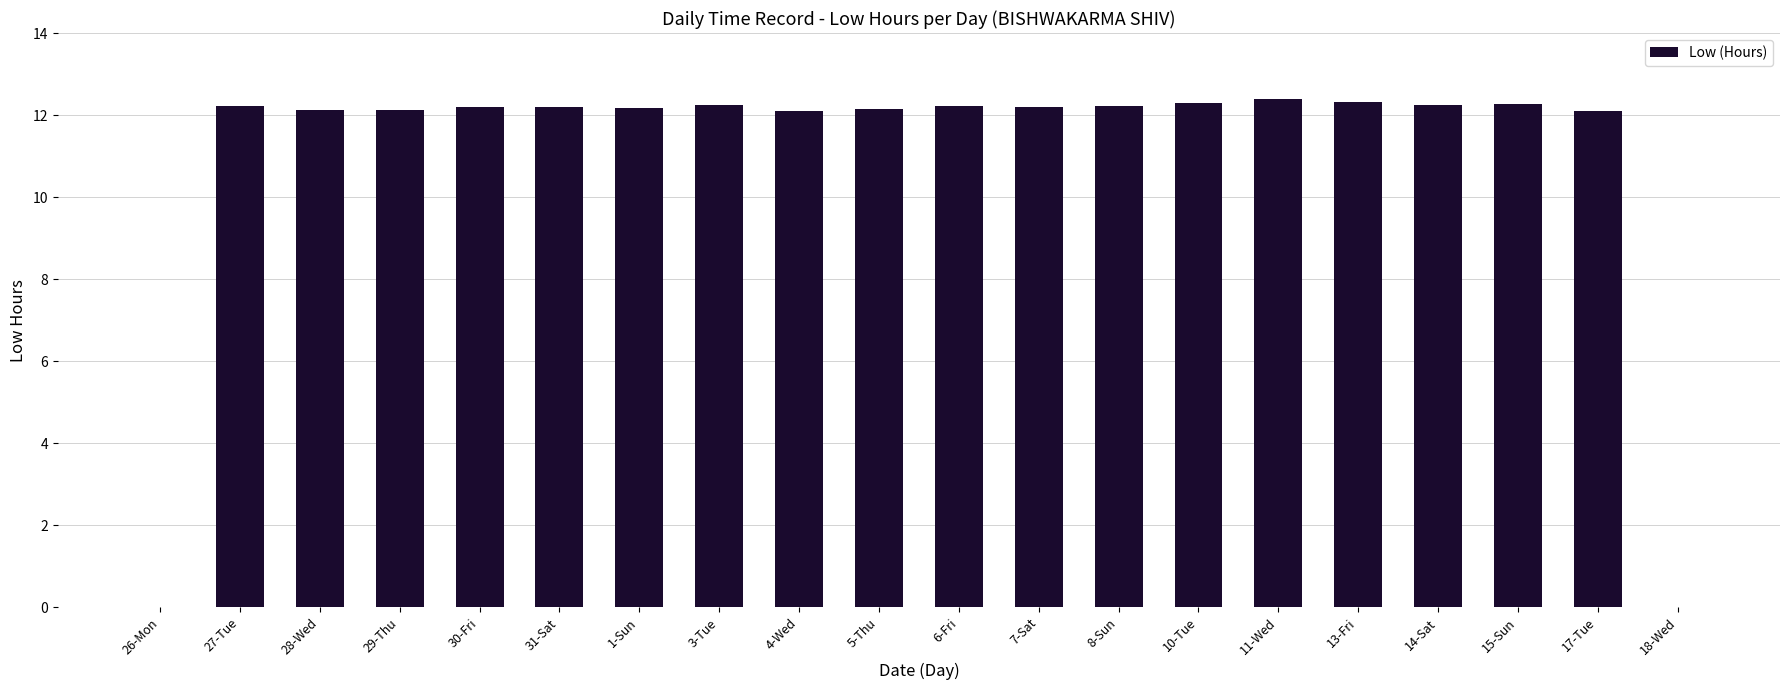

What is the maximum value shown in the chart?

12.4